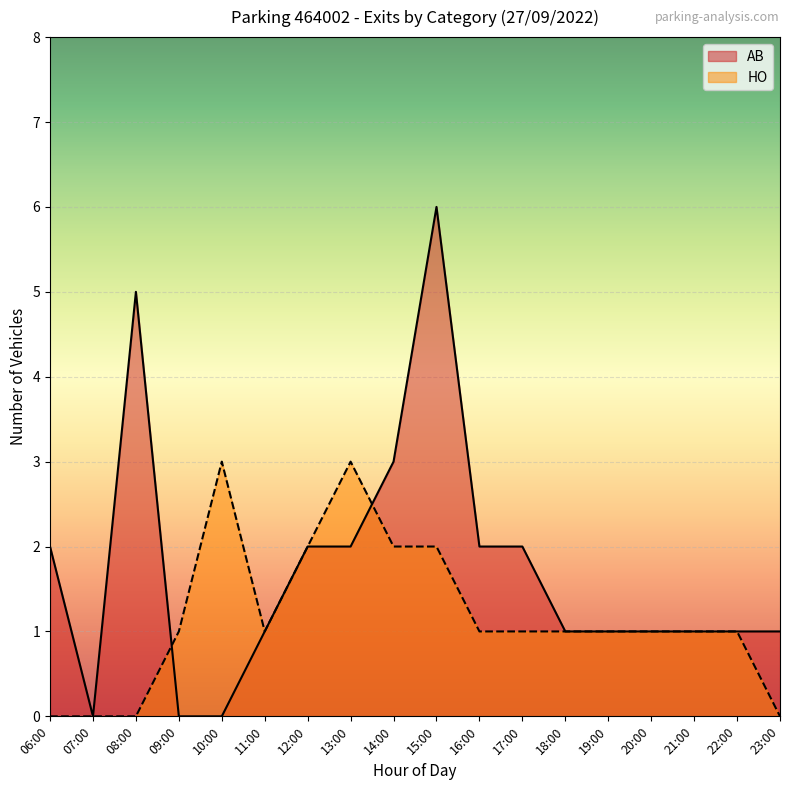

What is the maximum value shown in the chart?

6